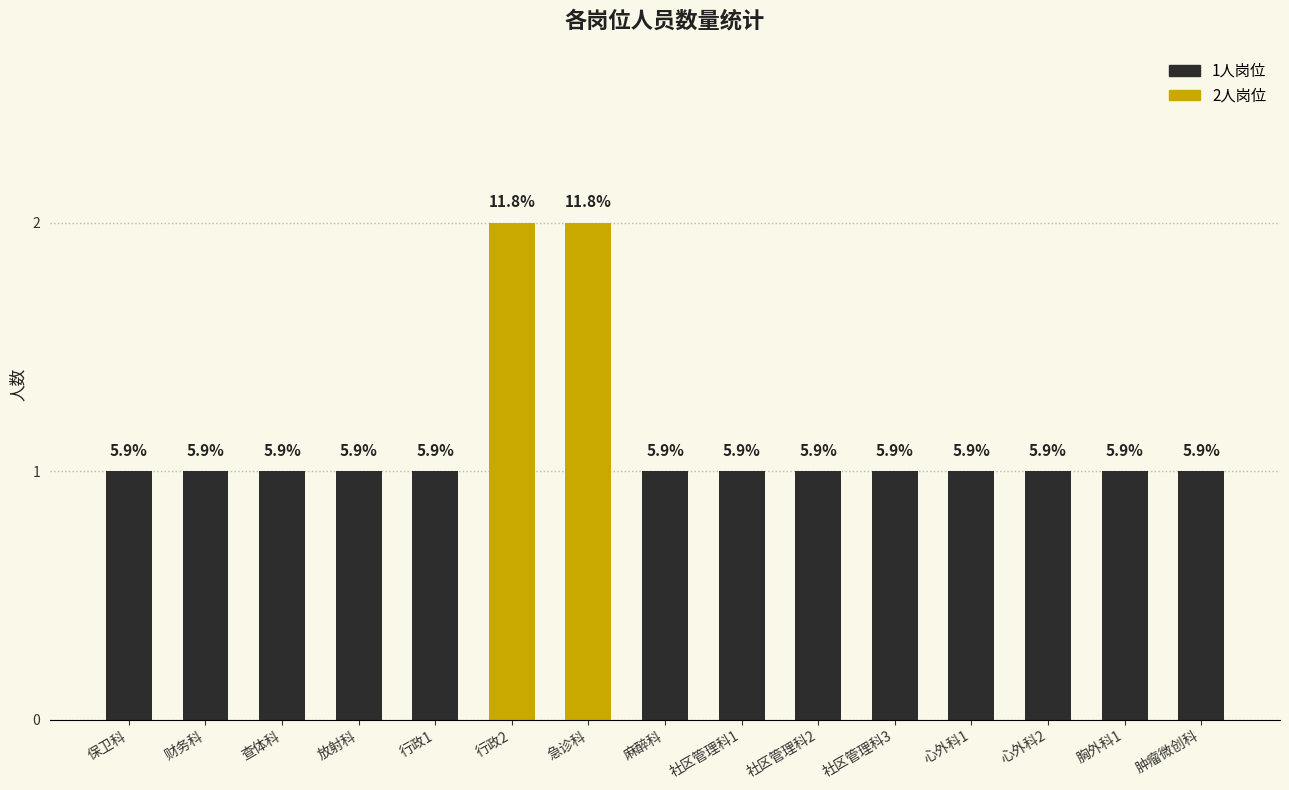

What is the average value?

1